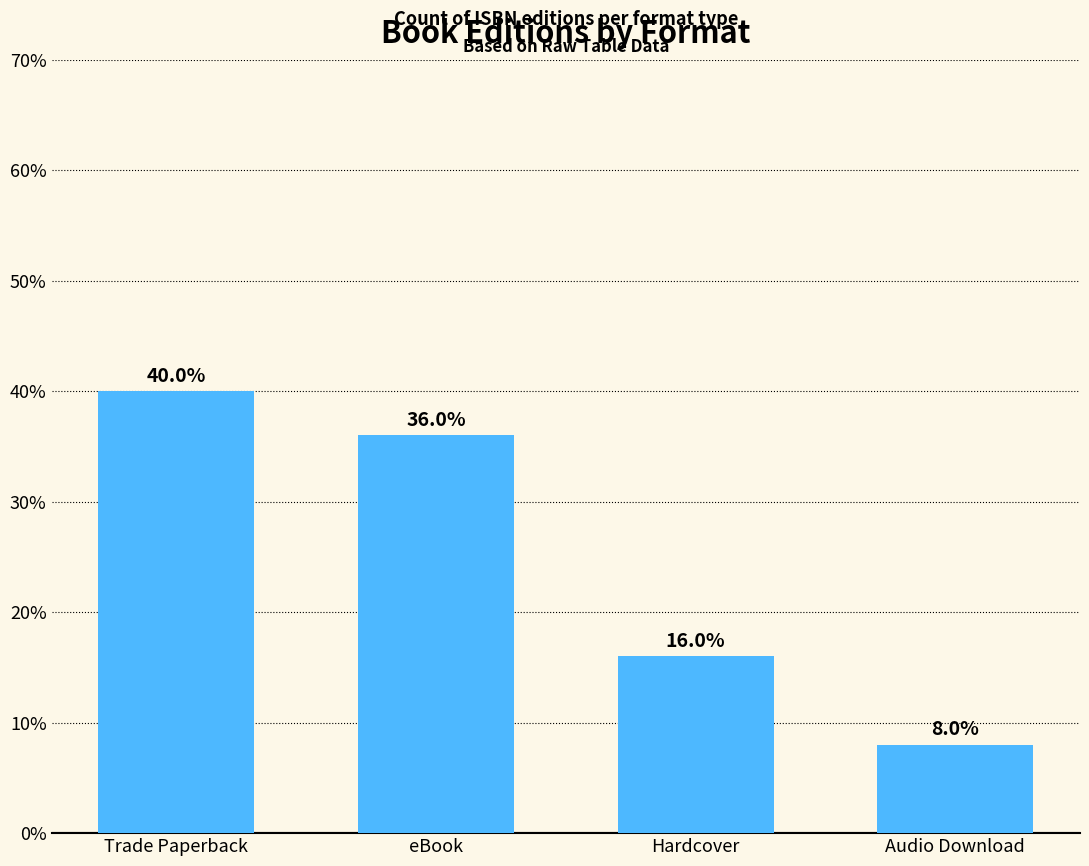

What is the average value?

25